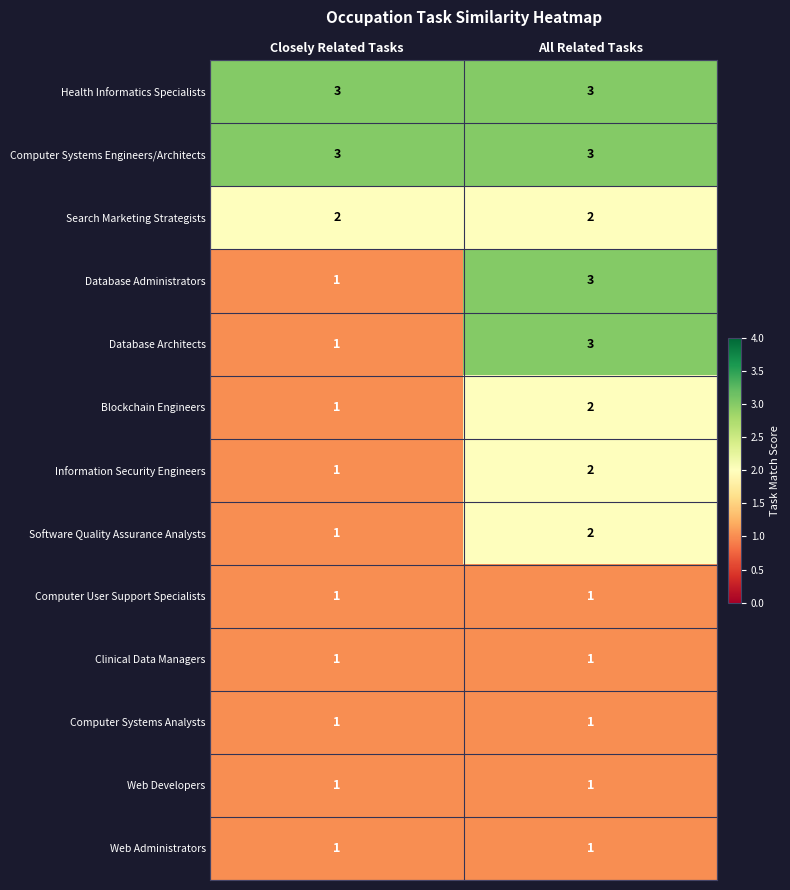

What value does the Health Informatics Specialists series have at All Related Tasks?

3